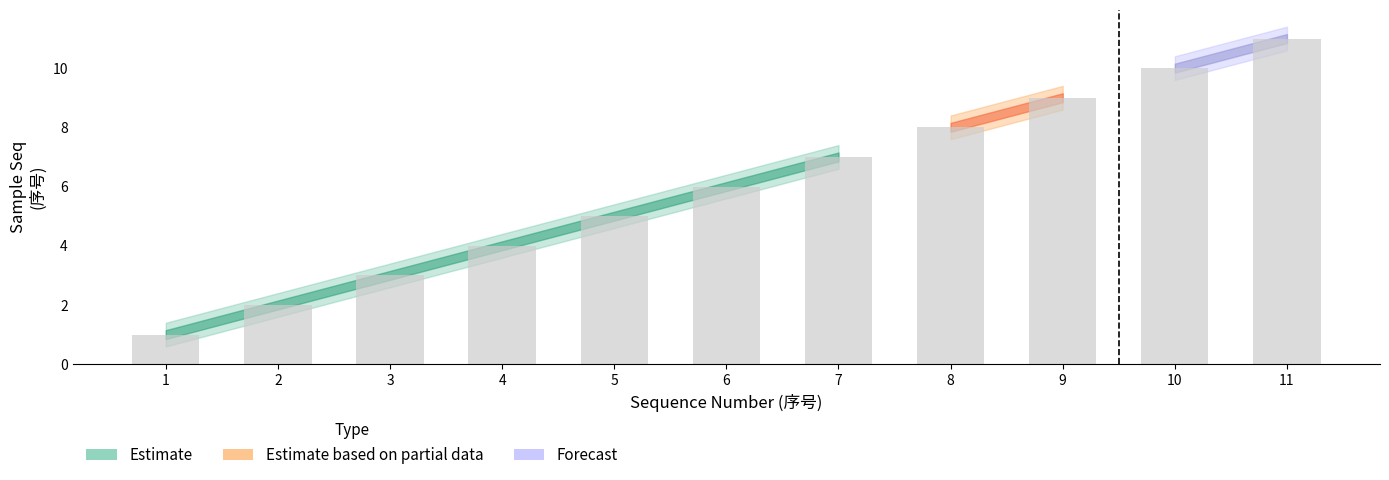

The chart shows a value of 3 at 3. True or false?

True